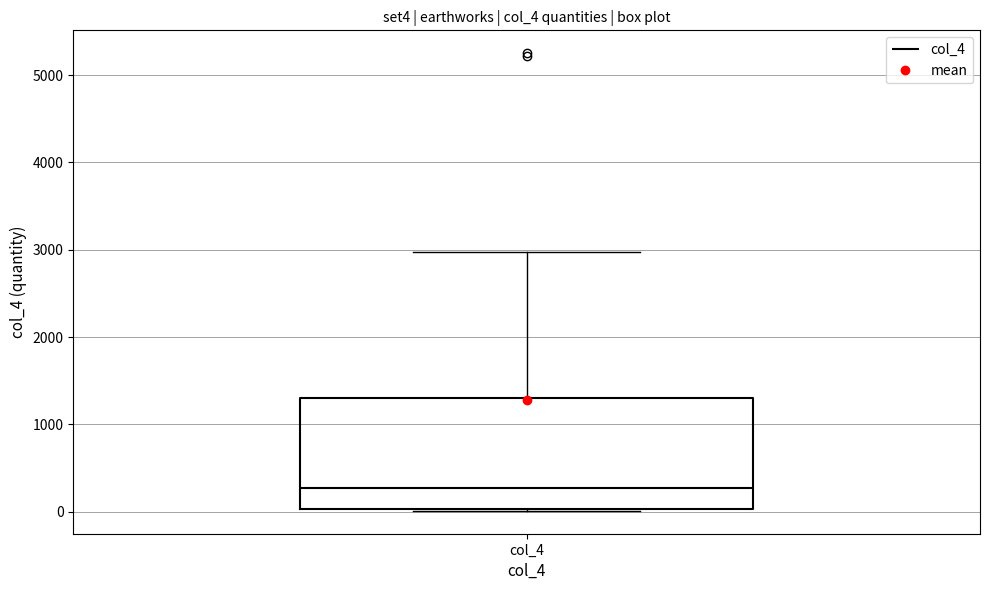

Transcribe this box plot: give where the median line is, the range the box spans, and where the two whiskers end, as read against the y-axis. The values are not printed on the chart, so give them approximately, as read against the axis.

median 300, box 0 to 1300, whiskers 0 to 3000